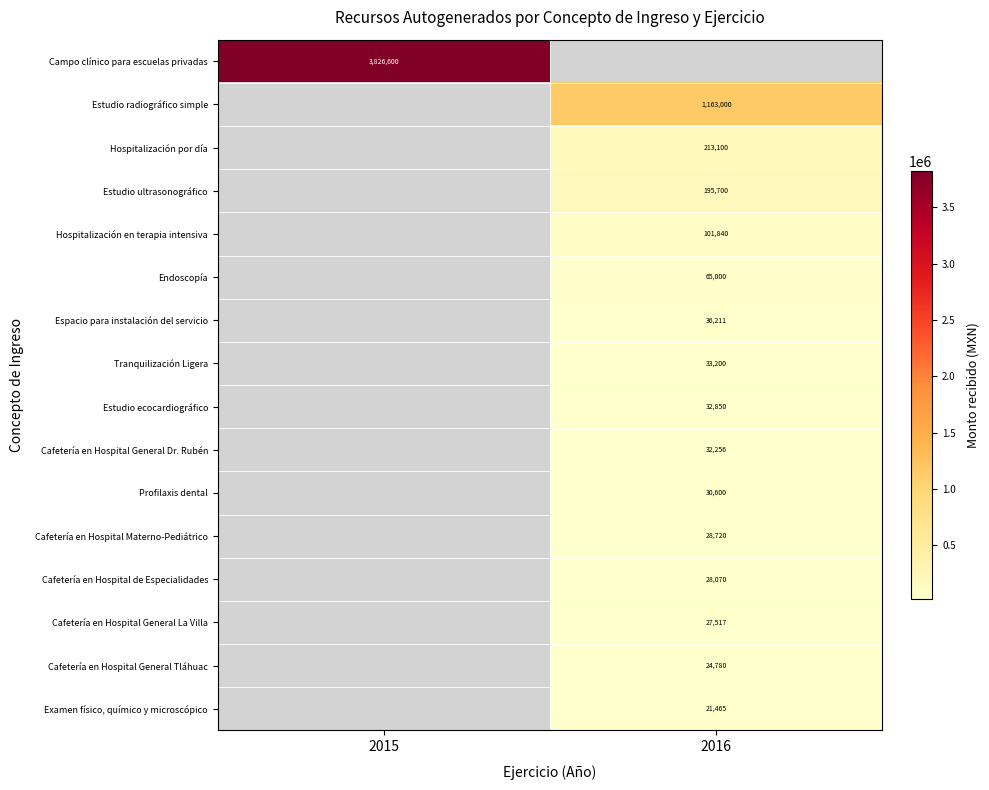

True or false: Tranquilización Ligera has a value of 6987 at 2016.

False